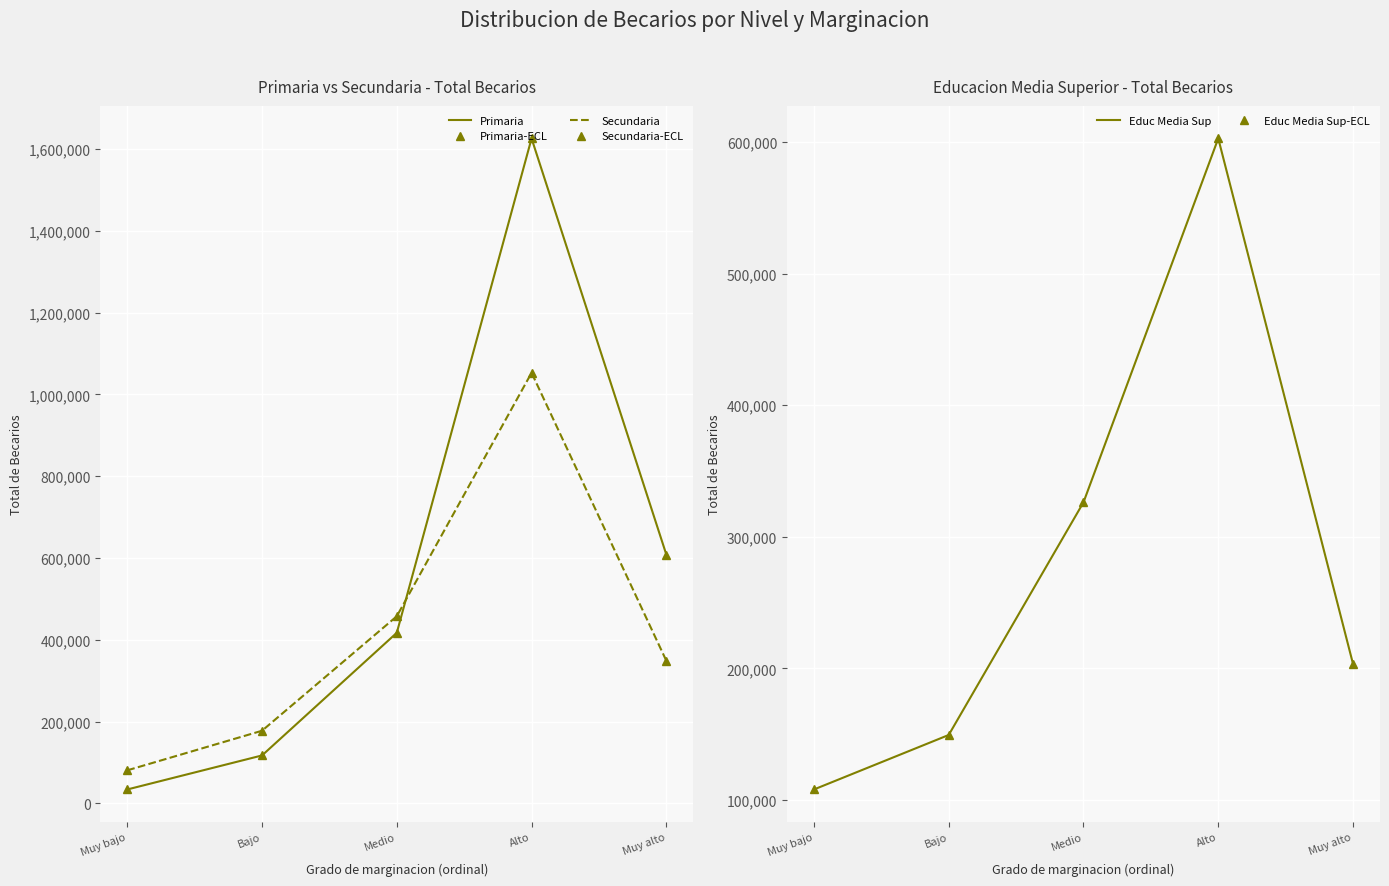

Is it true that Secundaria-pts equals 1052982 at Alto?

True